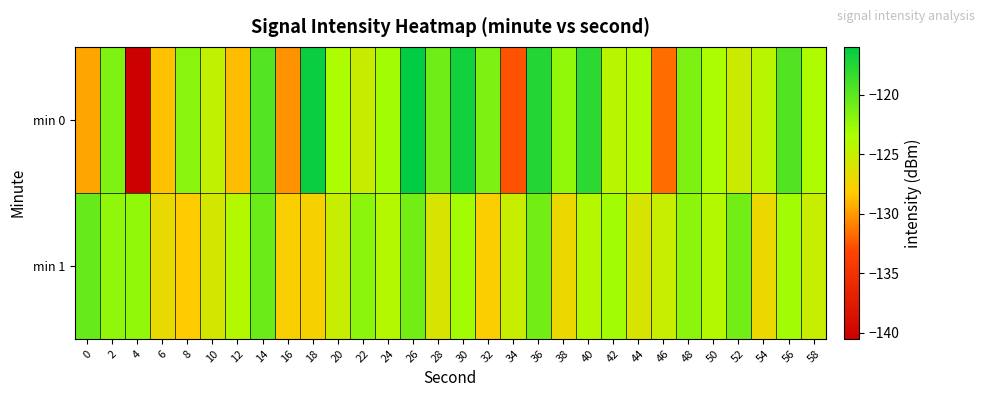

What is the spread (max minus min) of values at 58?

1.4